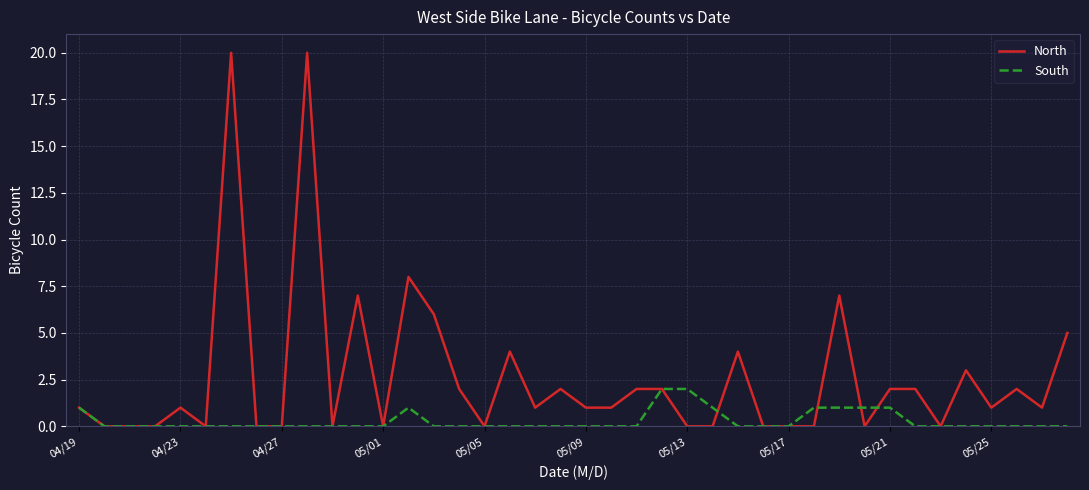

What is the difference between the maximum and second lowest values in the North series?

20